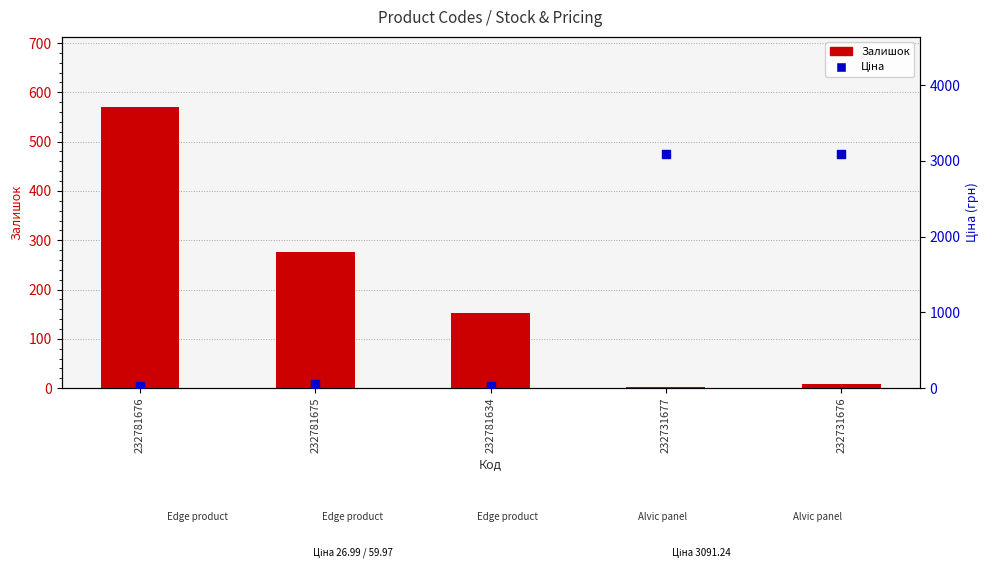

Is the value of Ціна at 232781676 greater than the value of Залишок at 232781675?

No